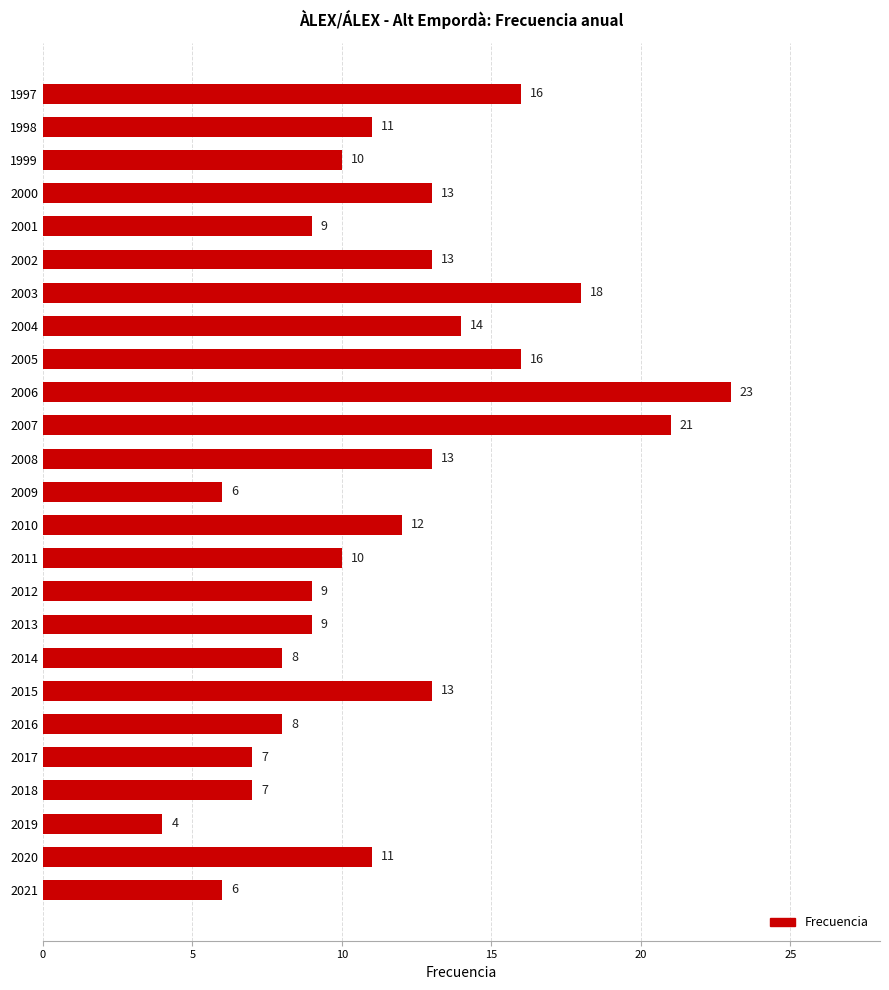

Which has a higher value, 2009 or 1997?

1997